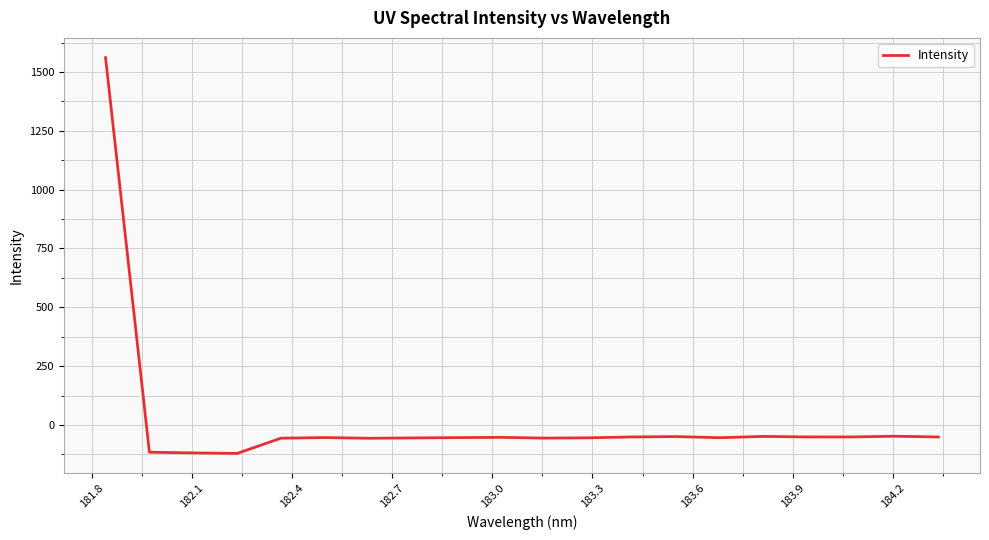

What is the greatest value displayed?

1561.1